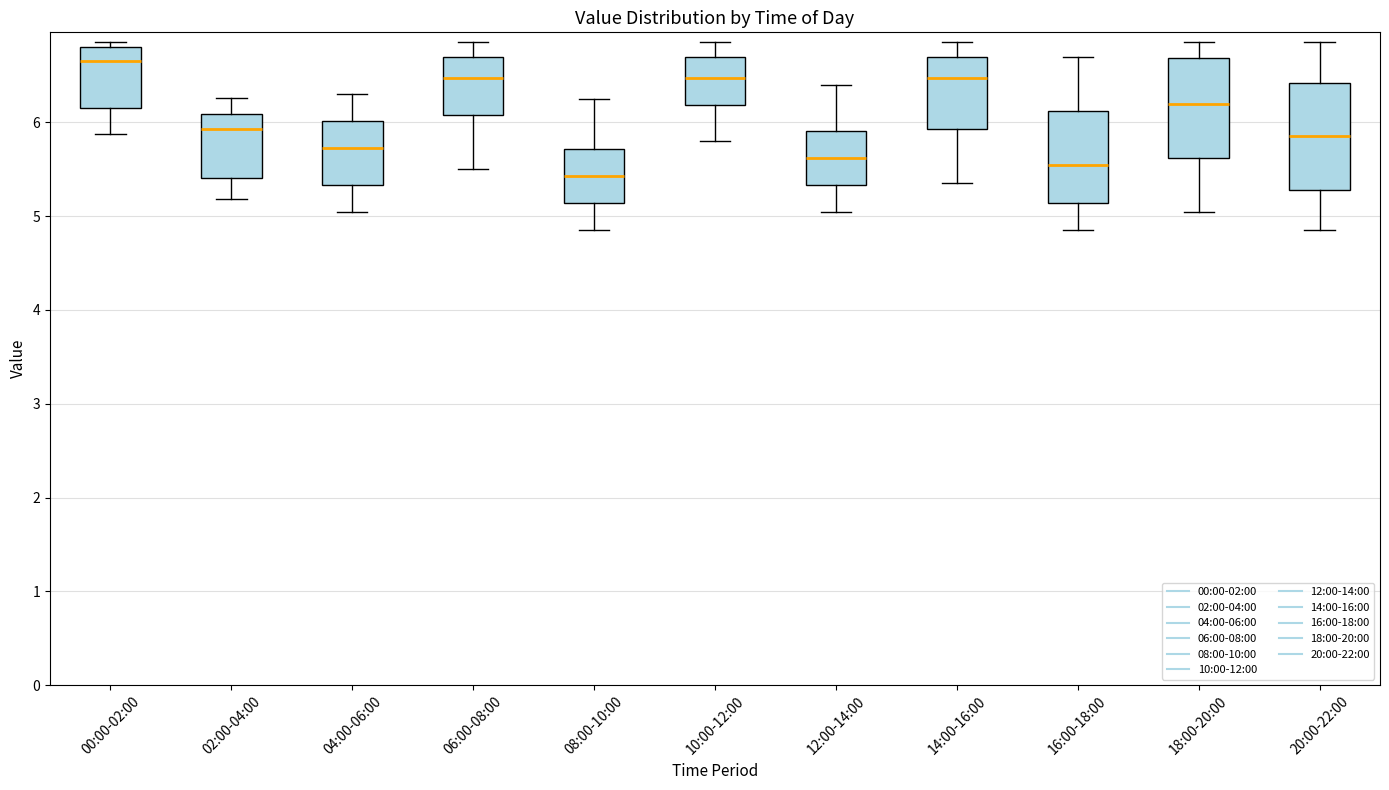

Reading left to right, transcribe this box plot: for each box, give where its median line is, the range the box spans, and where its two whiskers end, as read against the y-axis. The values are not printed on the chart, so give them approximately, as read against the axis.

00:00-02:00: median 6.7, box 6.2 to 6.8, whiskers 5.9 to 6.9
02:00-04:00: median 5.9, box 5.4 to 6.1, whiskers 5.2 to 6.3
04:00-06:00: median 5.7, box 5.3 to 6.0, whiskers 5.1 to 6.3
06:00-08:00: median 6.5, box 6.1 to 6.7, whiskers 5.5 to 6.9
08:00-10:00: median 5.4, box 5.1 to 5.7, whiskers 4.9 to 6.3
10:00-12:00: median 6.5, box 6.2 to 6.7, whiskers 5.8 to 6.9
12:00-14:00: median 5.6, box 5.3 to 5.9, whiskers 5.1 to 6.4
14:00-16:00: median 6.5, box 5.9 to 6.7, whiskers 5.4 to 6.9
16:00-18:00: median 5.6, box 5.1 to 6.1, whiskers 4.9 to 6.7
18:00-20:00: median 6.2, box 5.6 to 6.7, whiskers 5.1 to 6.9
20:00-22:00: median 5.9, box 5.3 to 6.4, whiskers 4.9 to 6.9